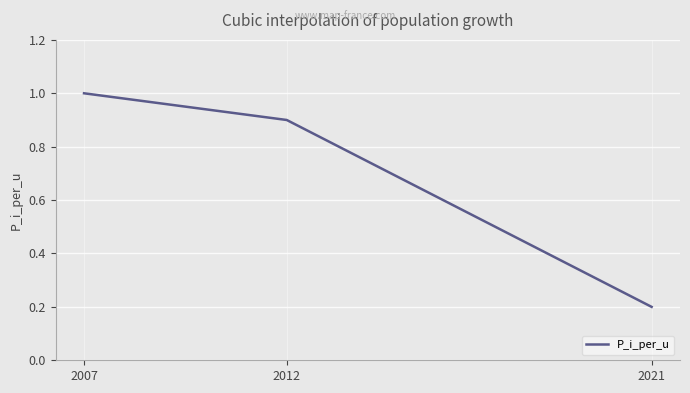

At which label is the value closest to 0?

2021